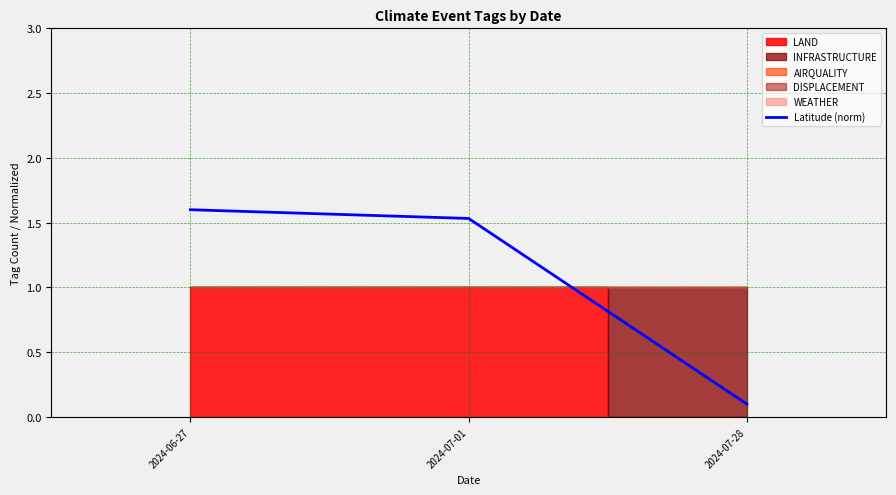

Which category has the lowest value in the Latitude (norm) series?

2024-07-28